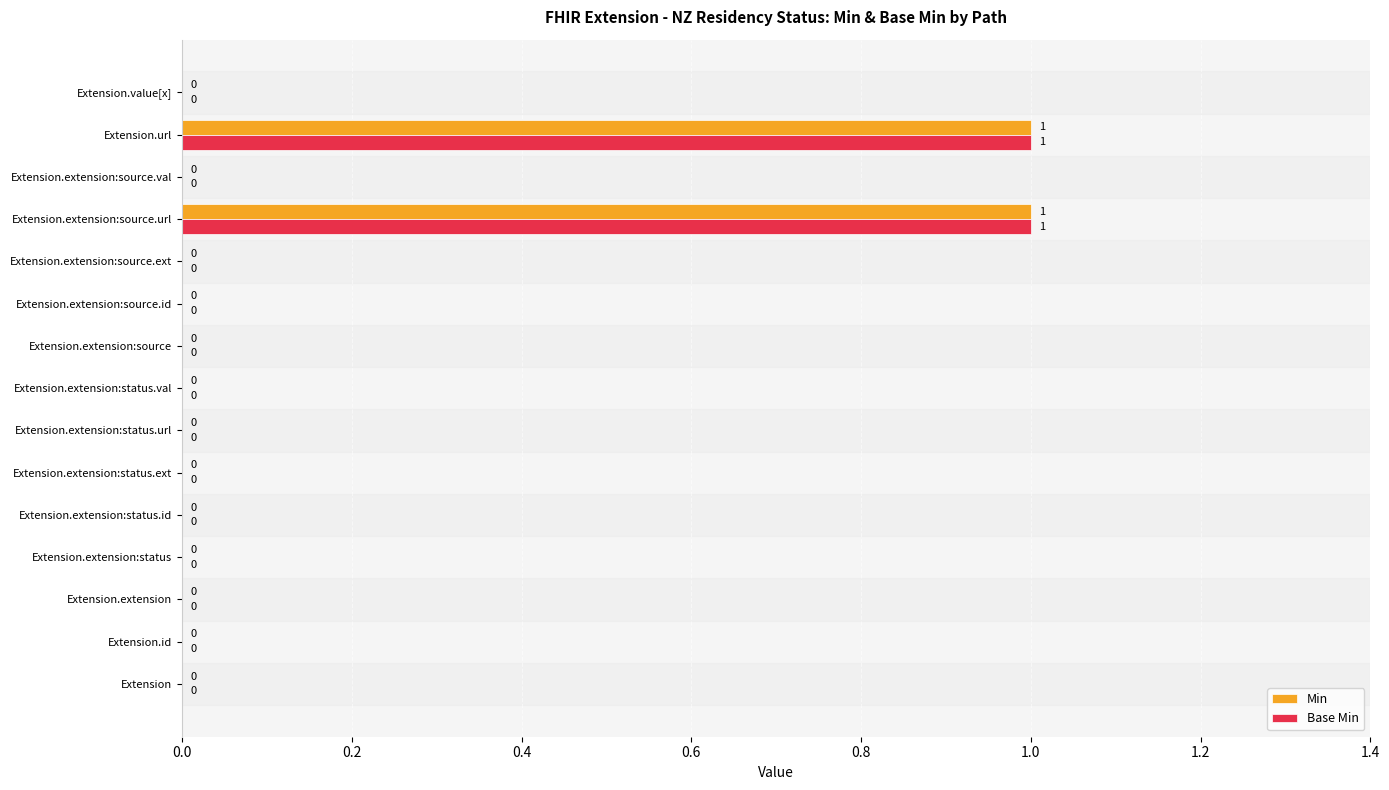

The Min series shows 2 at Extension.extension:source.url. True or false?

False